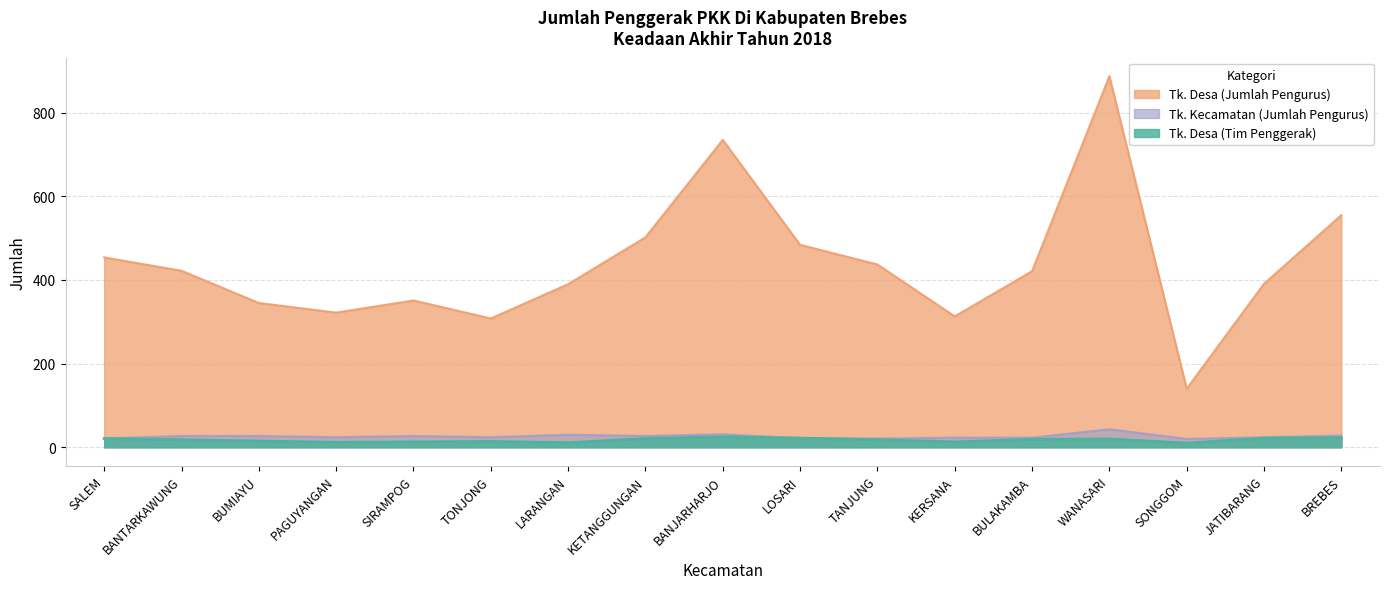

At how many categories does at least one series exceed 233?

16